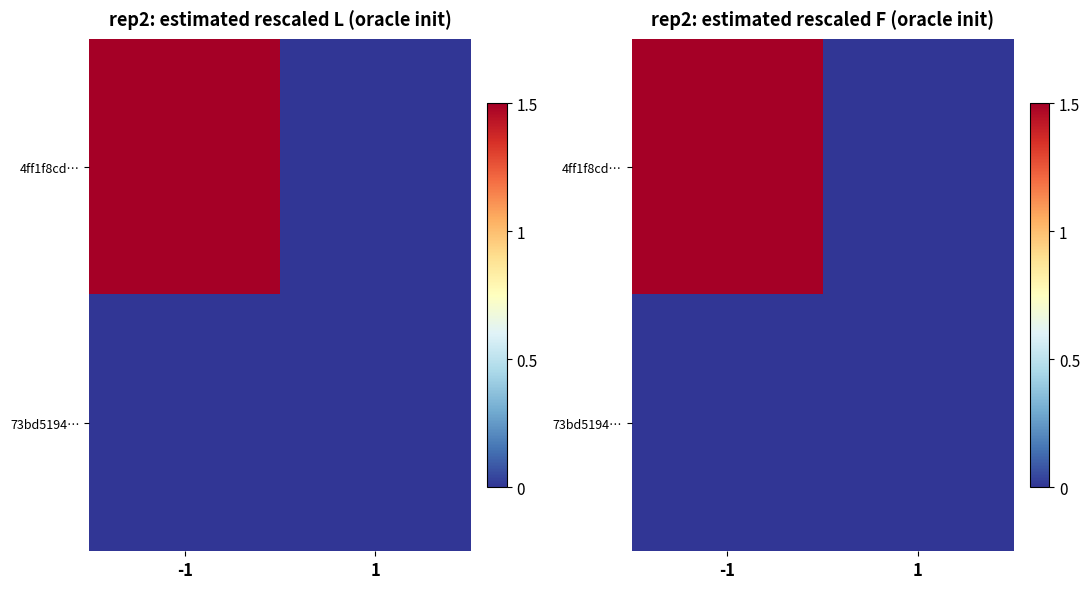

At which category is the sum across all series the highest?

-1